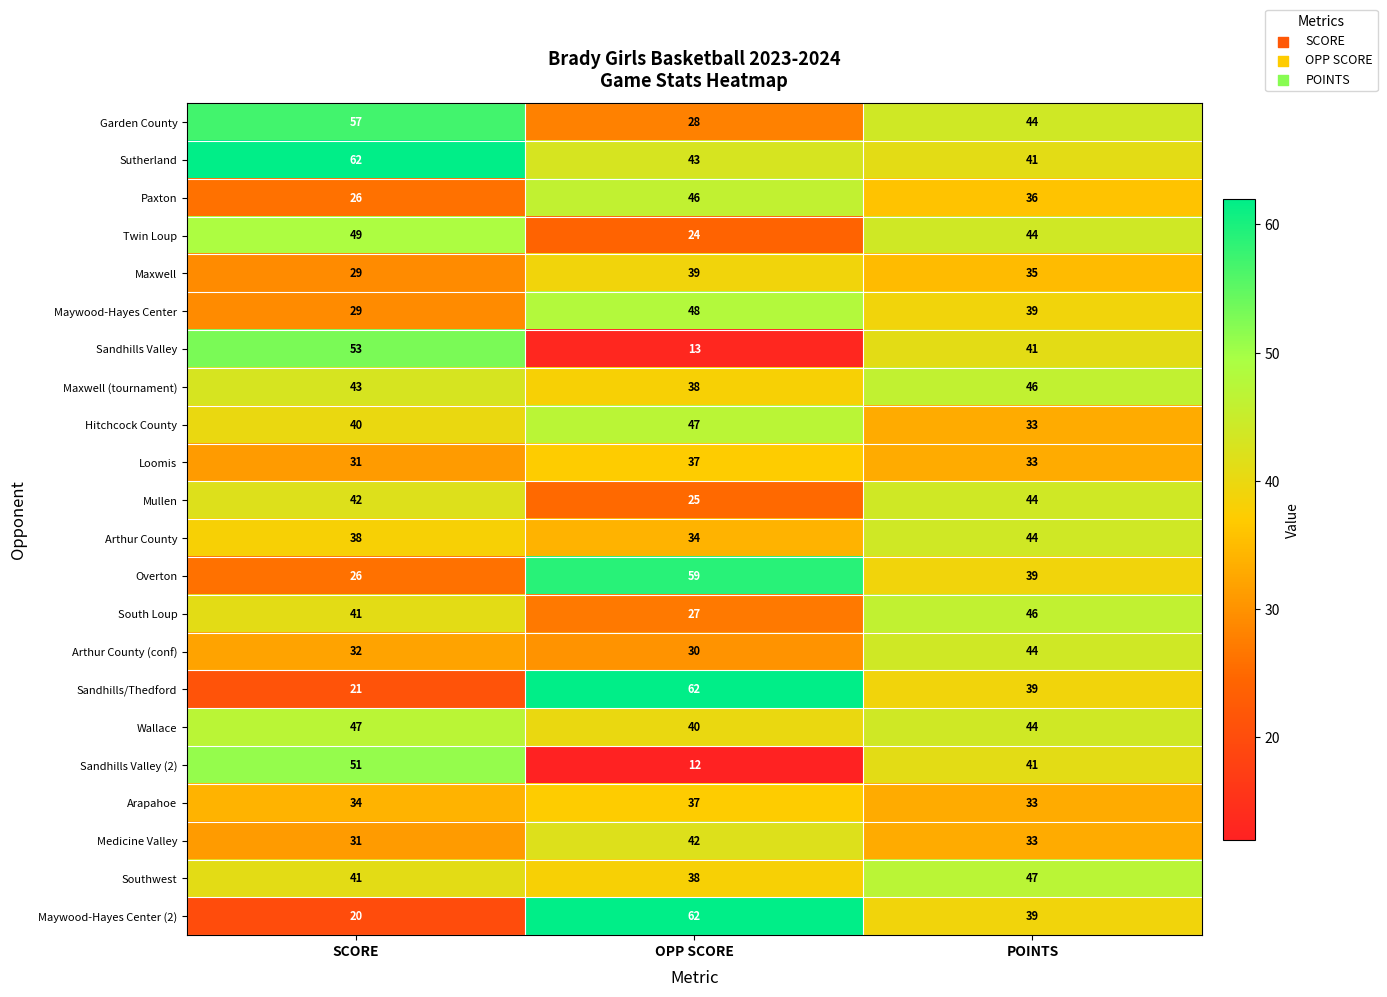

The South Loup series shows 66 at SCORE. True or false?

False